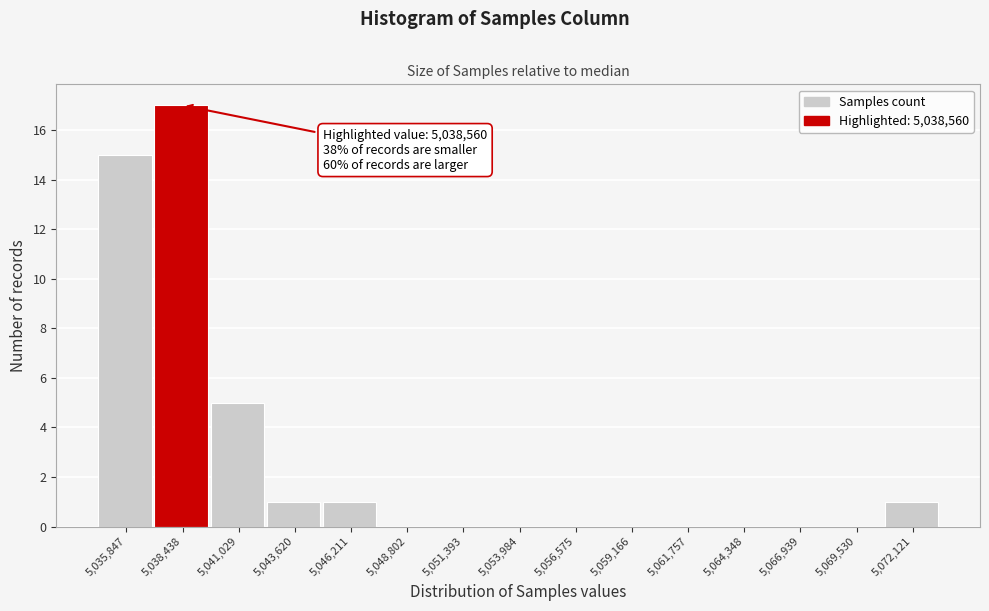

Reading left to right, what are all the values shown in this chart?

5,035,847=15	5,038,438=17	5,041,029=5	5,043,620=1	5,046,211=1	5,048,802=0	5,051,393=0	5,053,984=0	5,056,575=0	5,059,166=0	5,061,757=0	5,064,348=0	5,066,939=0	5,069,530=0	5,072,121=1